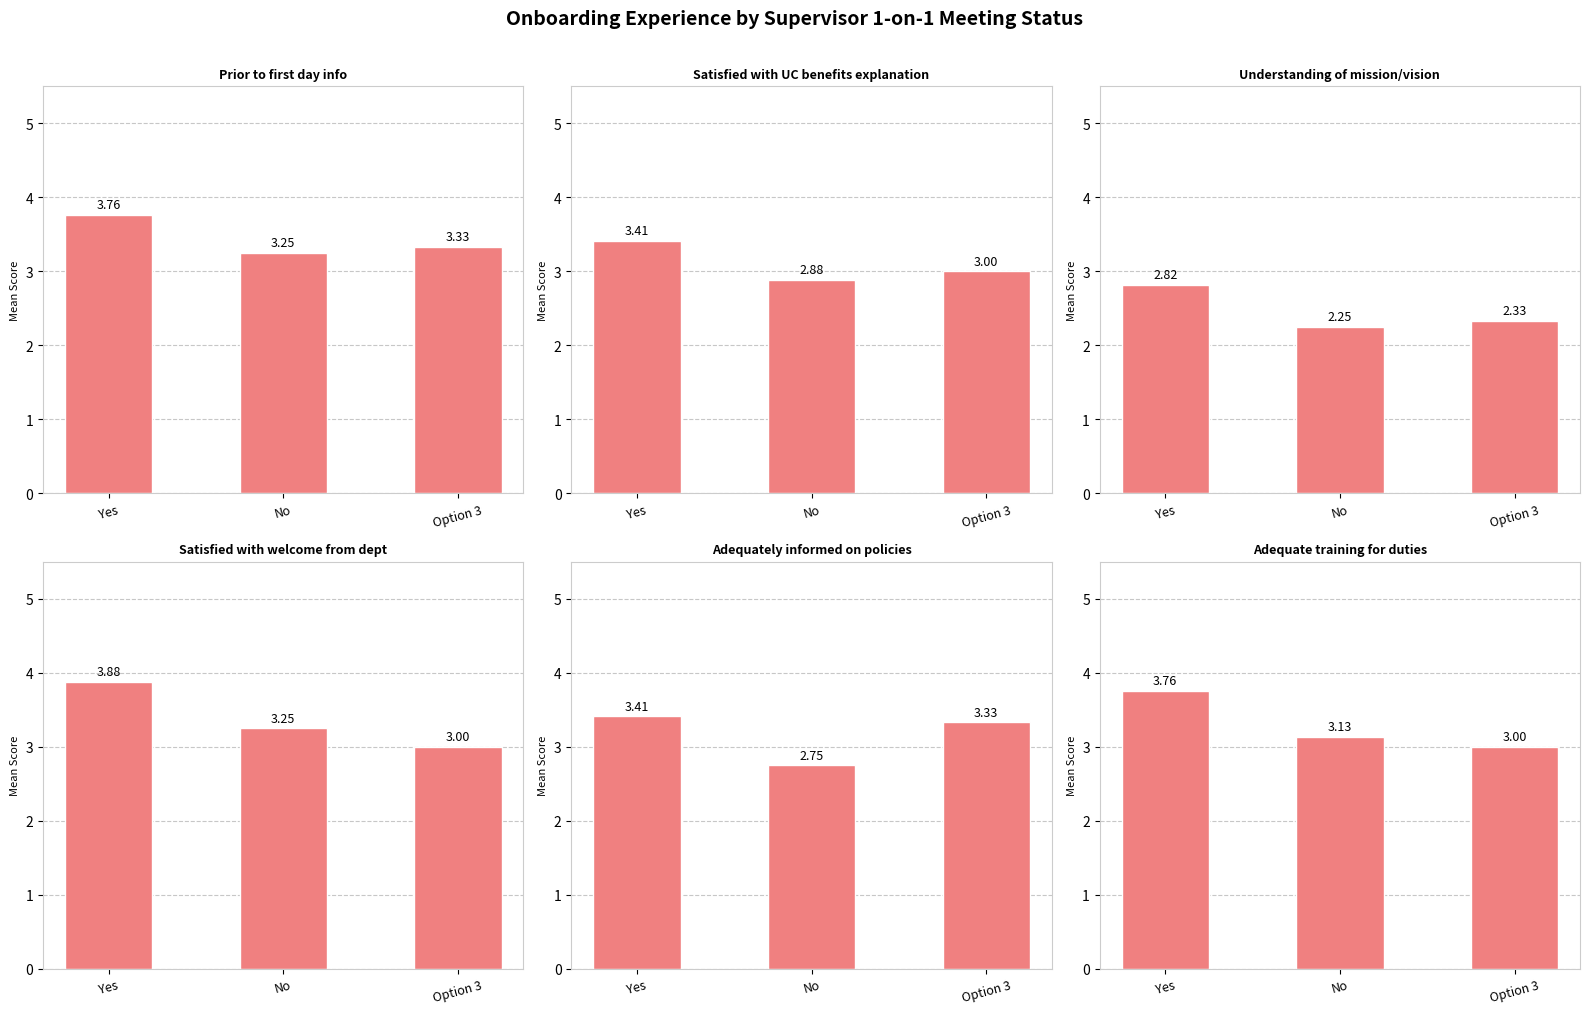

What is the total value across all series at Option 3?

18.0